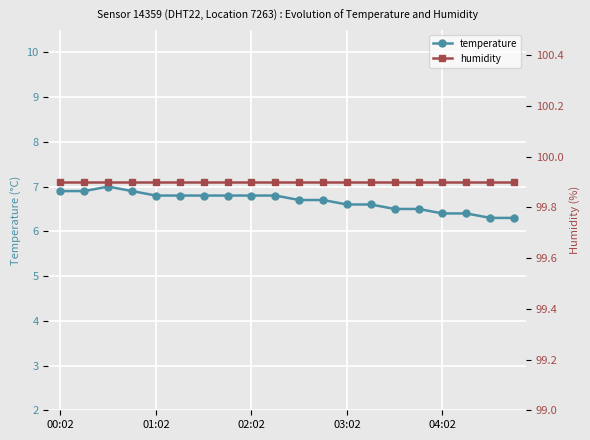

How many lines are shown in the chart?

2